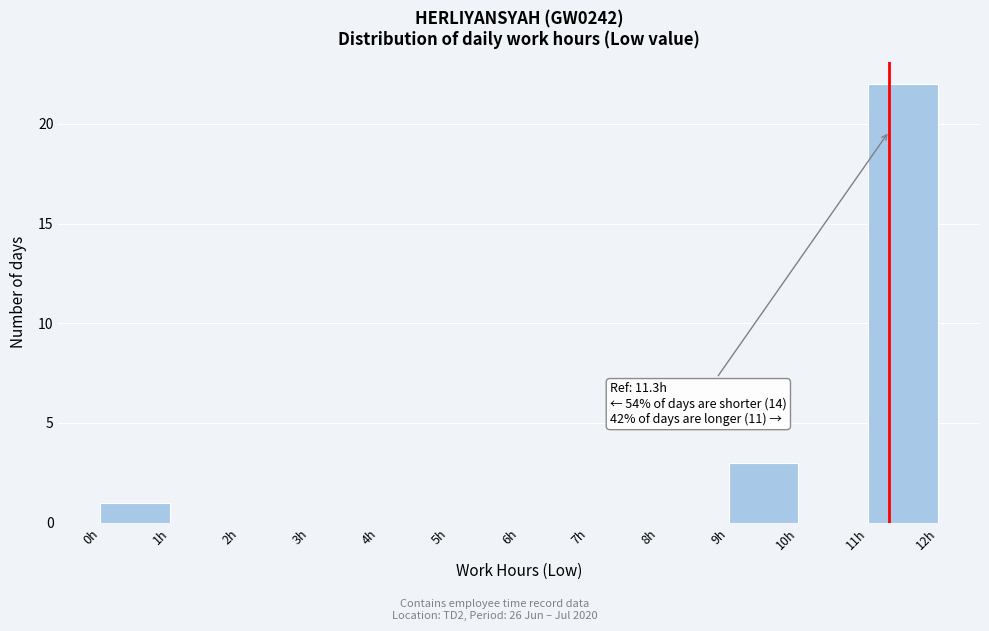

Which range on the x-axis has the tallest bar?

11 to 12